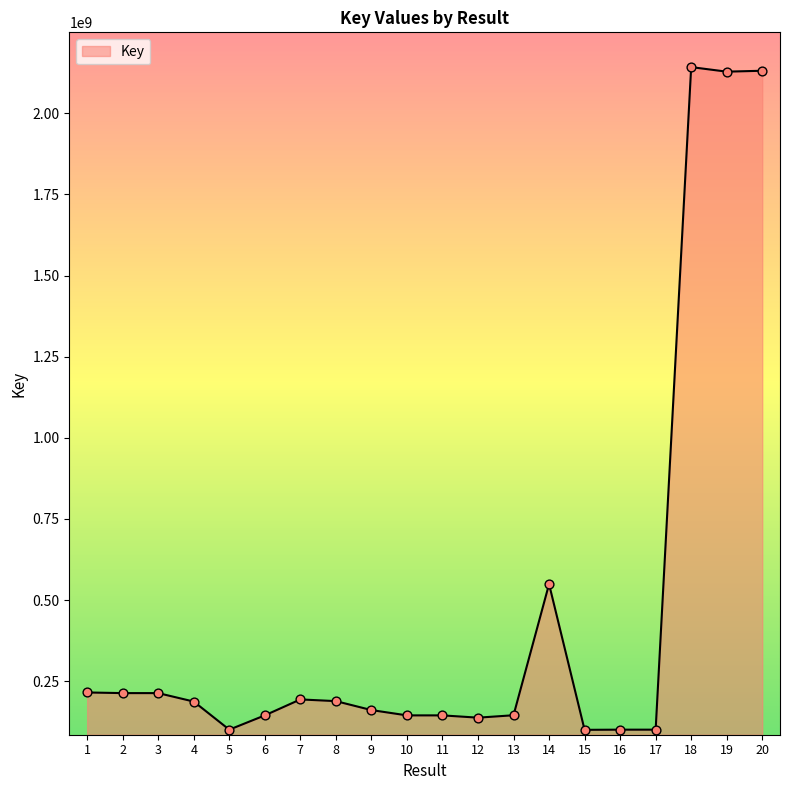

Between 5 and 11, which is larger?

11